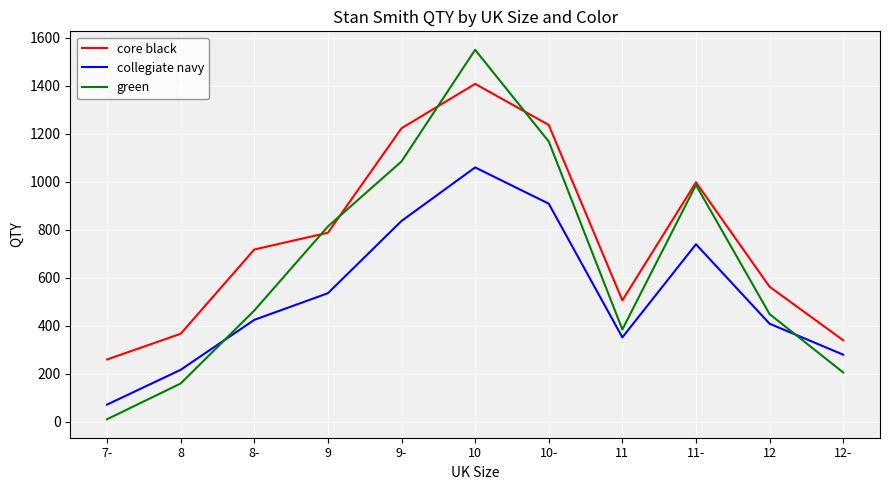

Reading left to right, extract all data points from this chart.

core black: 7-=259	8=366	8-=717	9=787	9-=1222	10=1407	10-=1236	11=505	11-=997	12=562	12-=339
collegiate navy: 7-=71	8=216	8-=424	9=535	9-=836	10=1059	10-=908	11=351	11-=739	12=408	12-=279
green: 7-=10	8=159	8-=463	9=813	9-=1084	10=1549	10-=1167	11=384	11-=986	12=448	12-=205